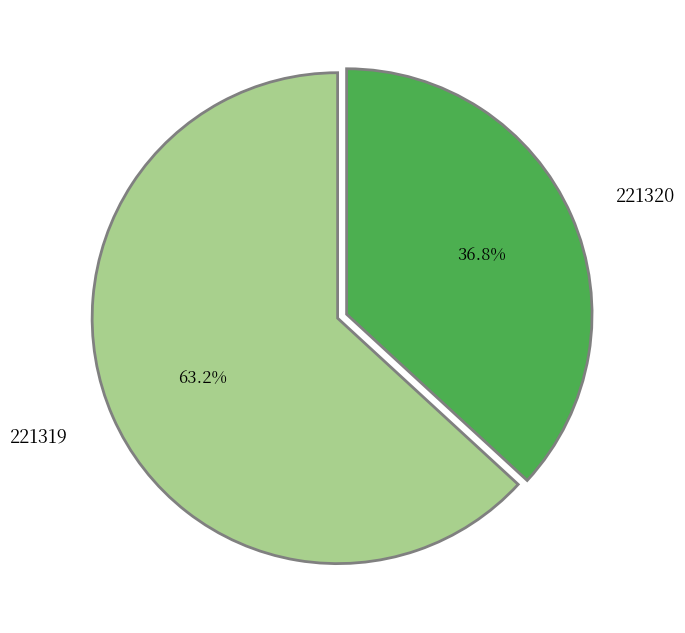

What is the ratio of the value at 221319 to the value at 221320?

1.7